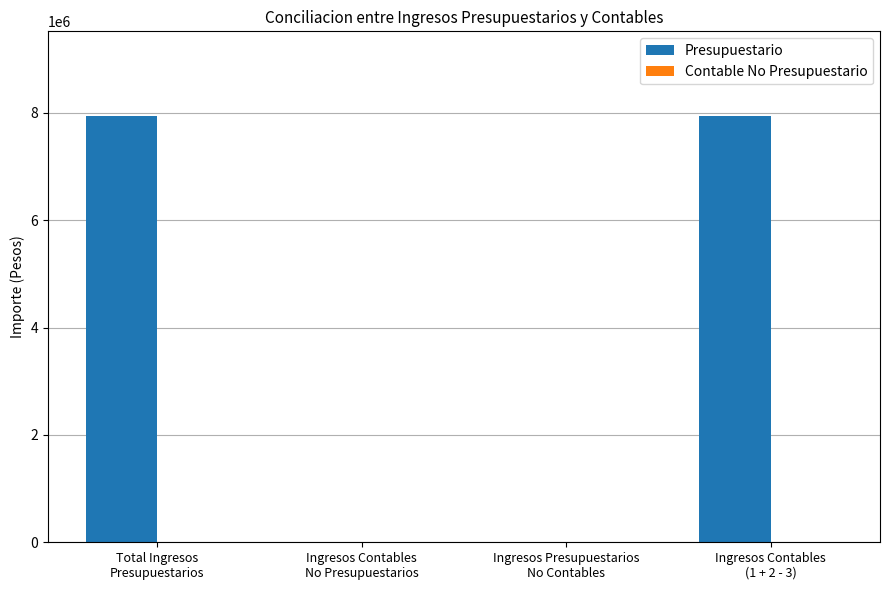

What is the greatest value displayed?

7934332.0